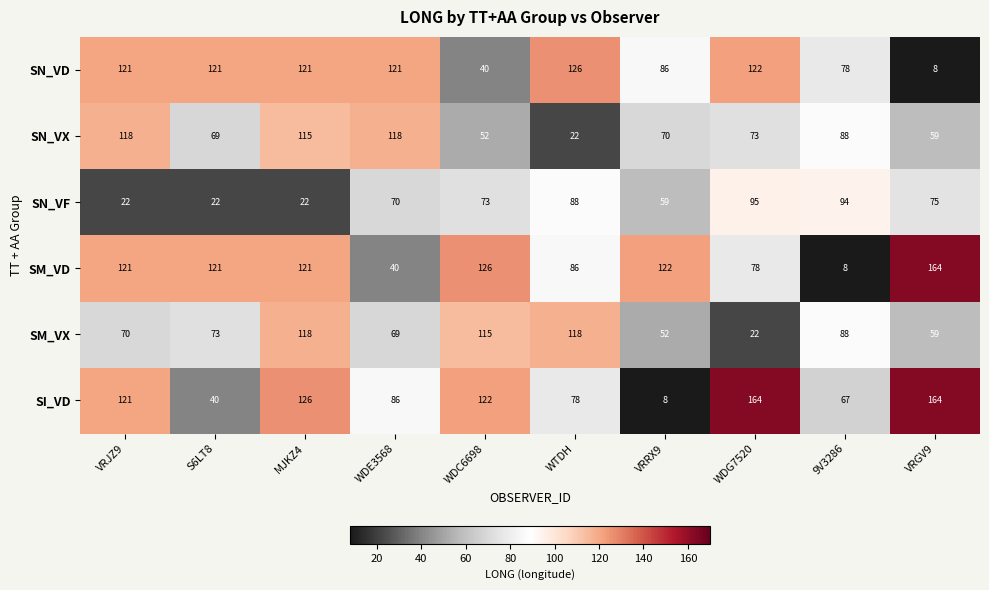

Where is SM_VD nearest to the value 86?

WTDH